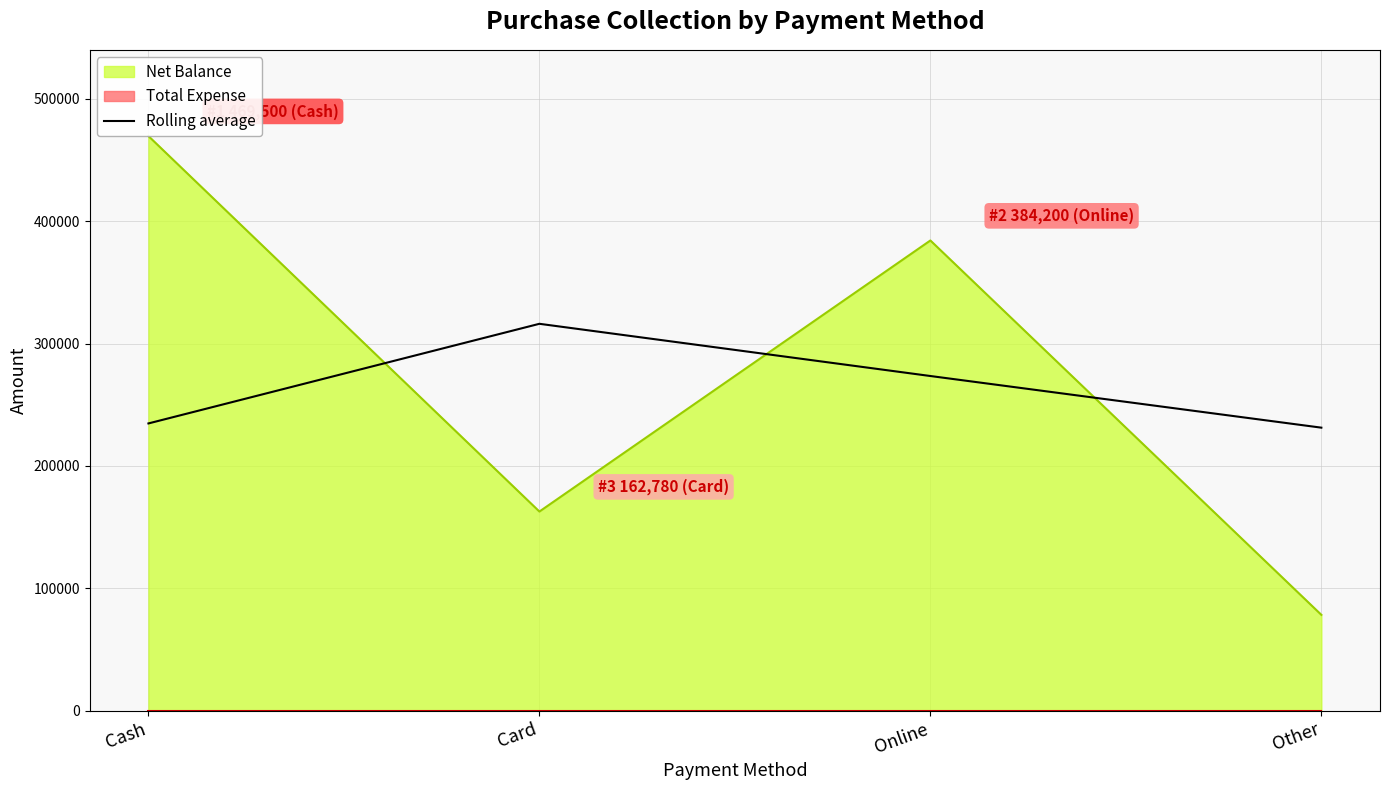

What is the minimum value for Net Balance?

78401.0